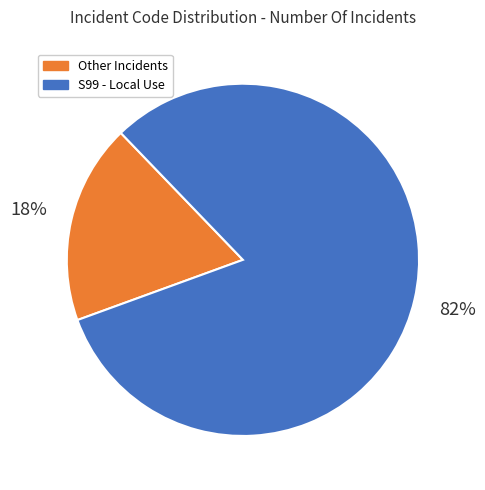

Between S99 - Local Use and Other Incidents, which is larger?

S99 - Local Use